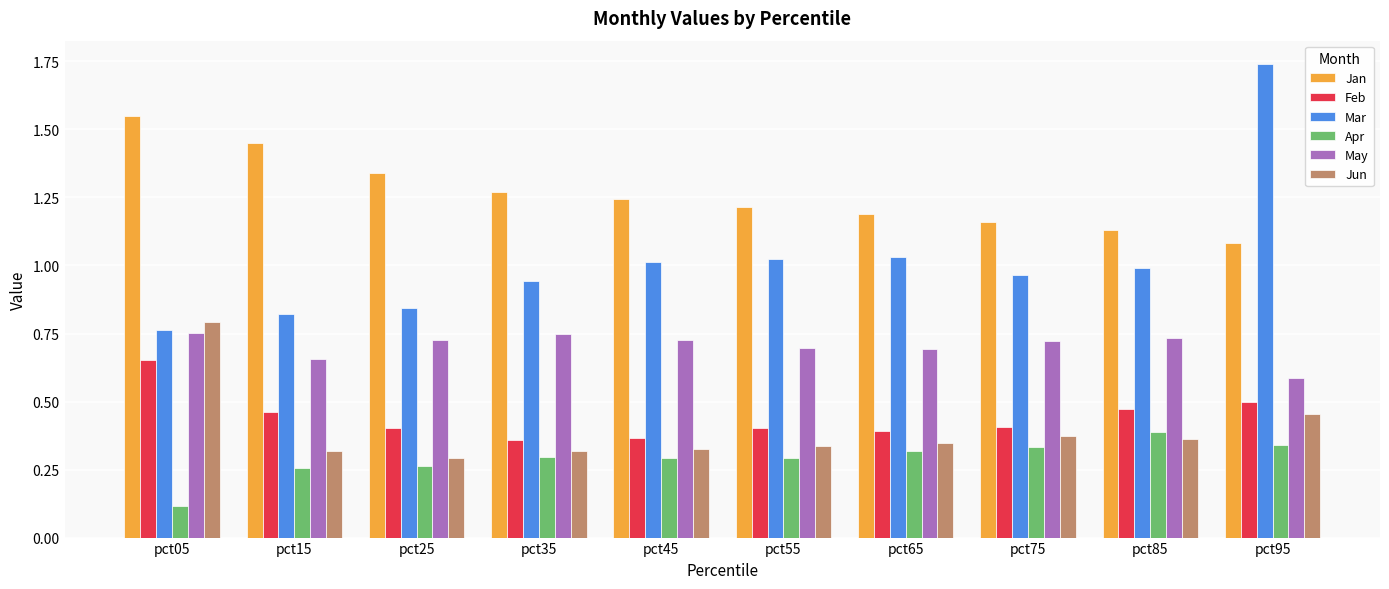

What is the total value across all series at pct35?

3.9